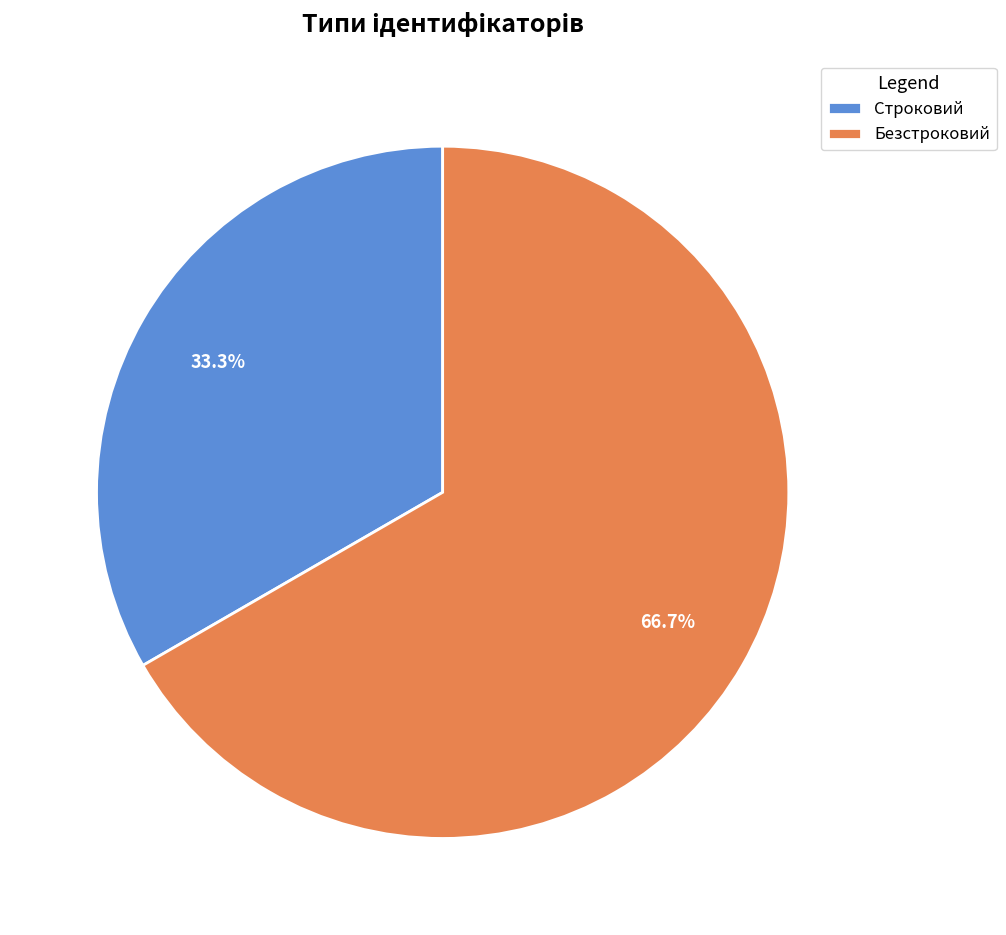

To the nearest percent, what percentage of the pie is Безстроковий?

67%